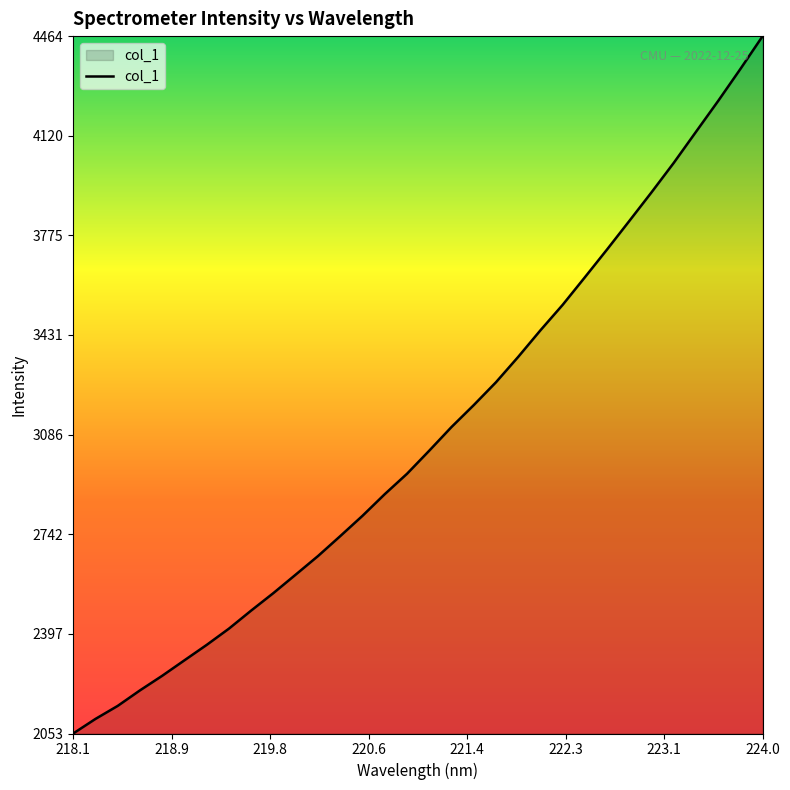

What is the greatest value displayed?

4464.9